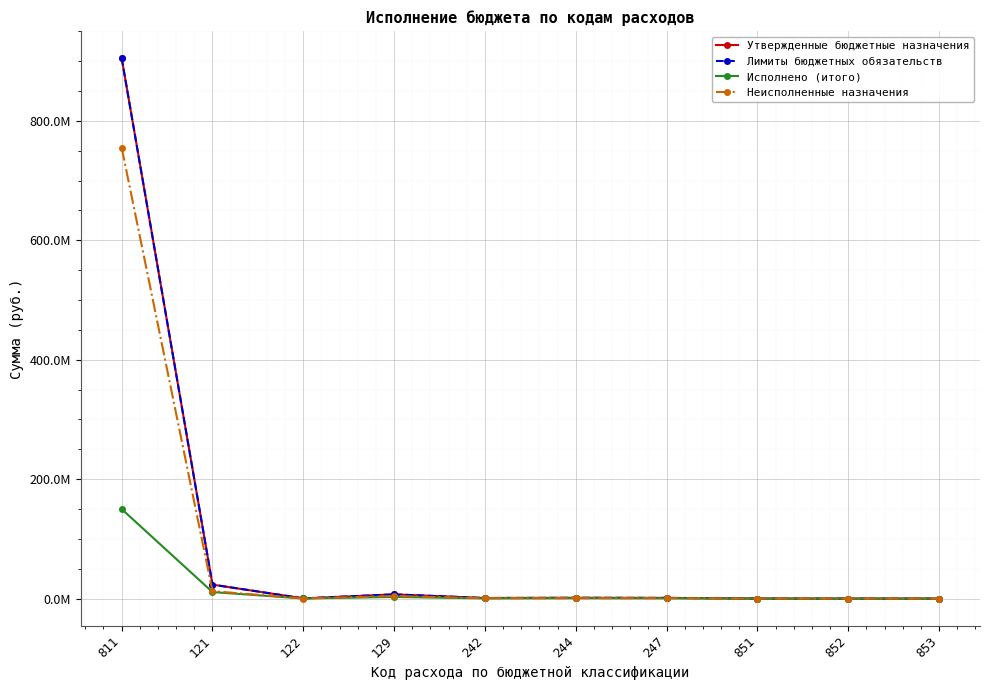

Does the chart have visible grid lines?

Yes